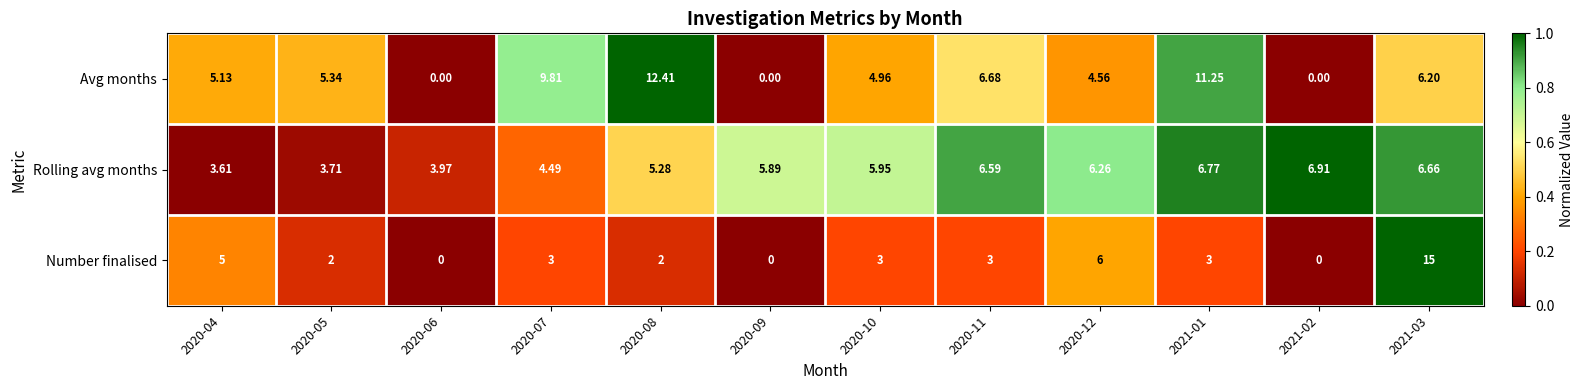

At how many categories does at least one series exceed 0?

12